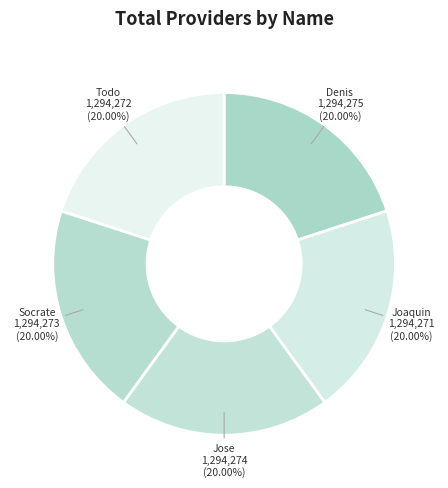

How many segments does this pie chart have?

5